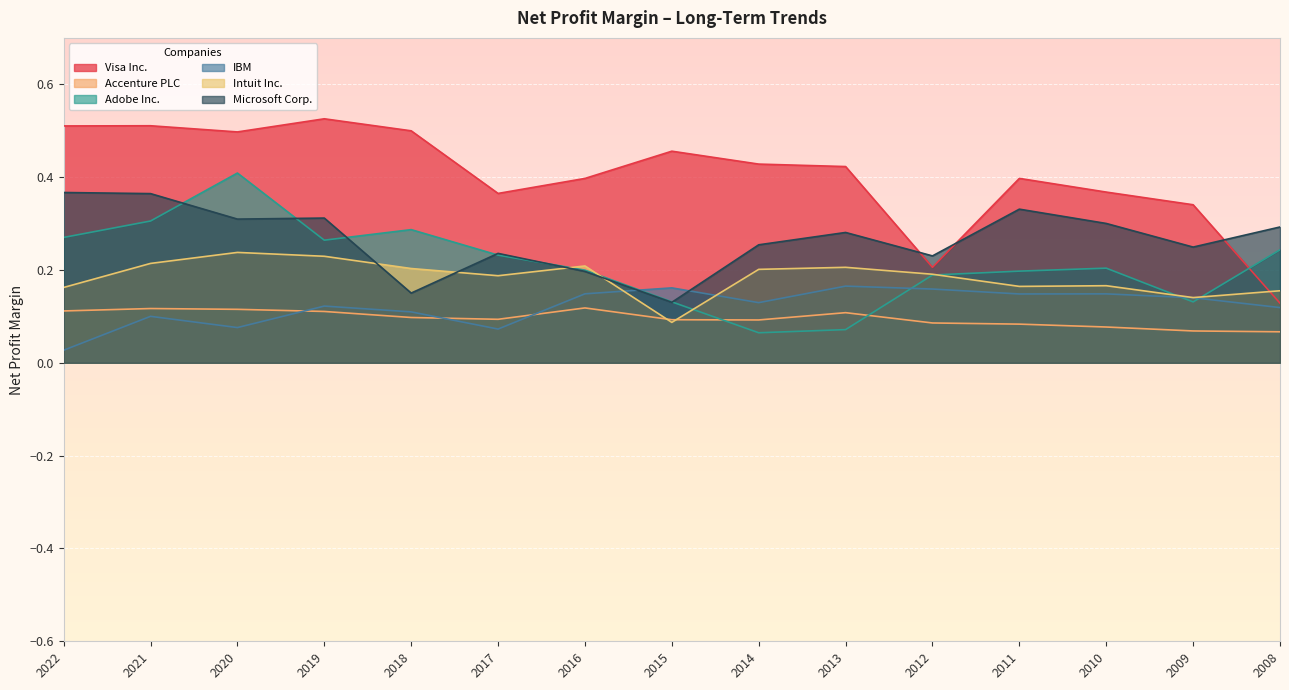

Between which two adjacent categories do Intuit Inc. and Adobe Inc. first intersect?

2017 and 2016